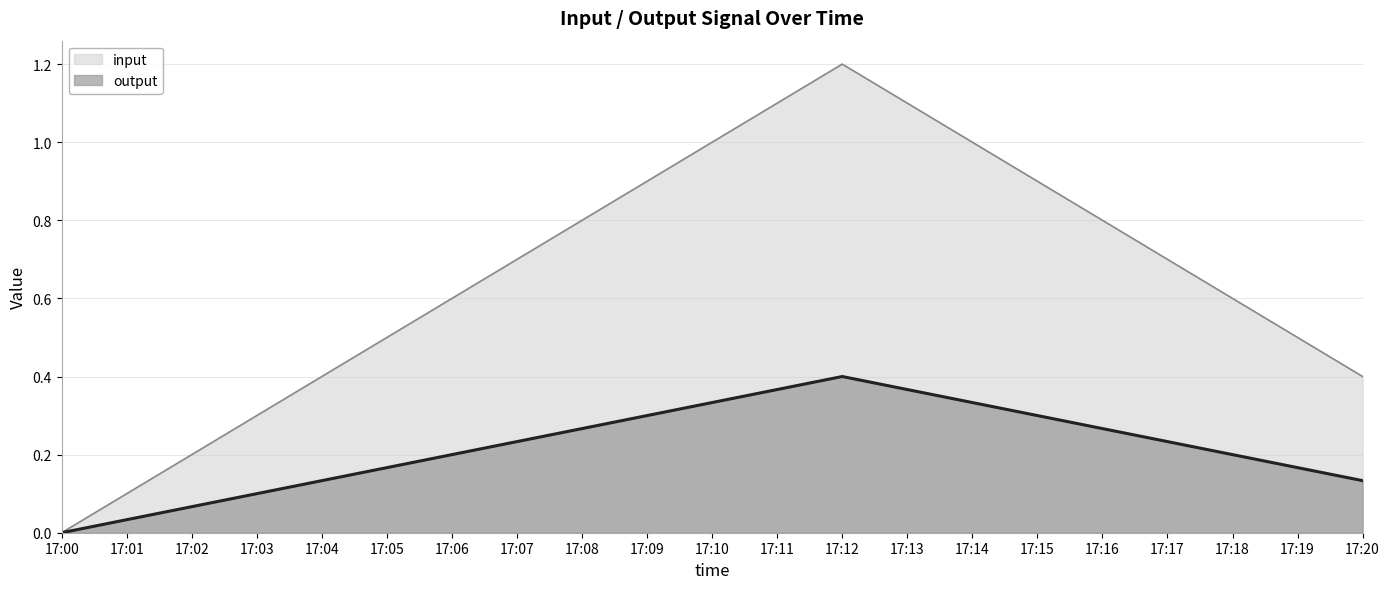

Which series has the largest total across all categories?

input